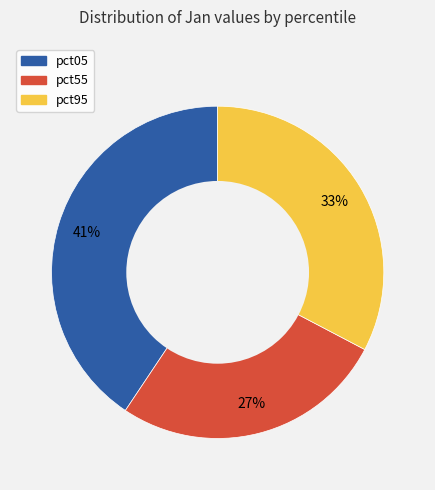

To the nearest percent, what is the average slice percentage?

33%